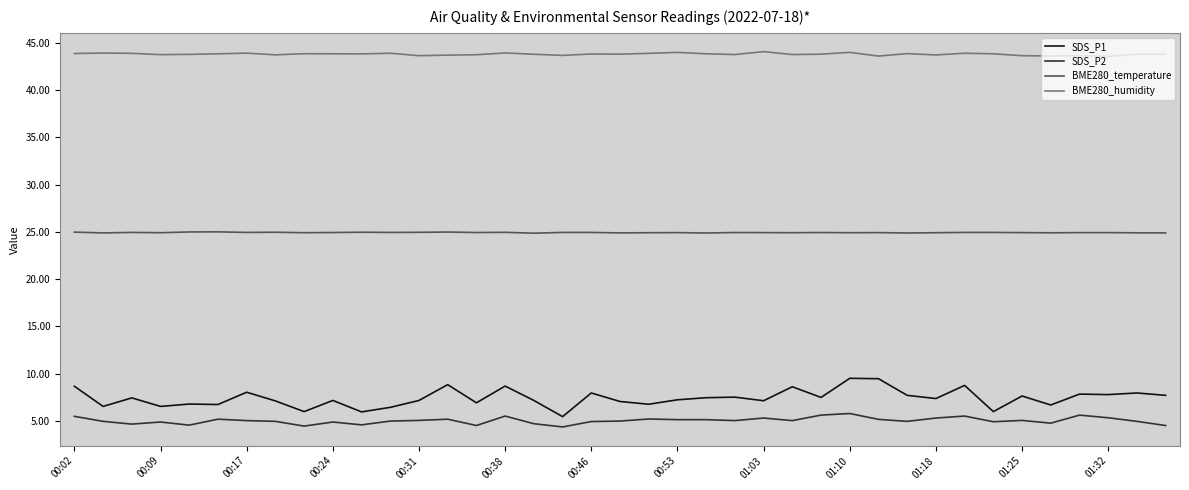

What is the minimum value for SDS_P2?

4.4